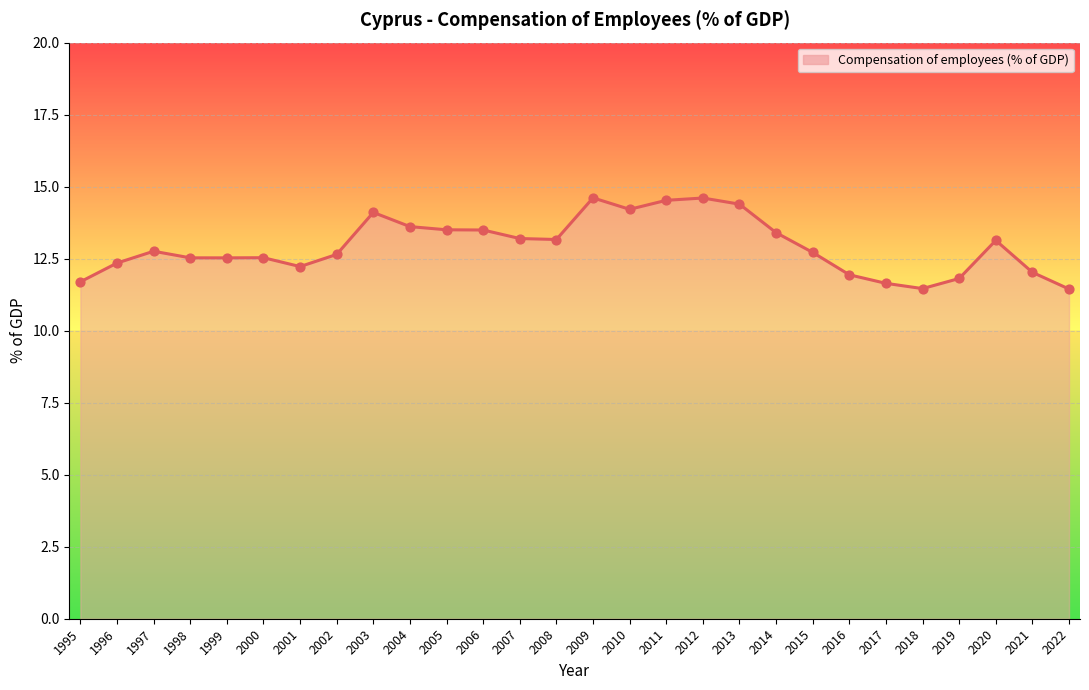

Approximately how many times larger is the value at 2021 compared to 1999?

1.0